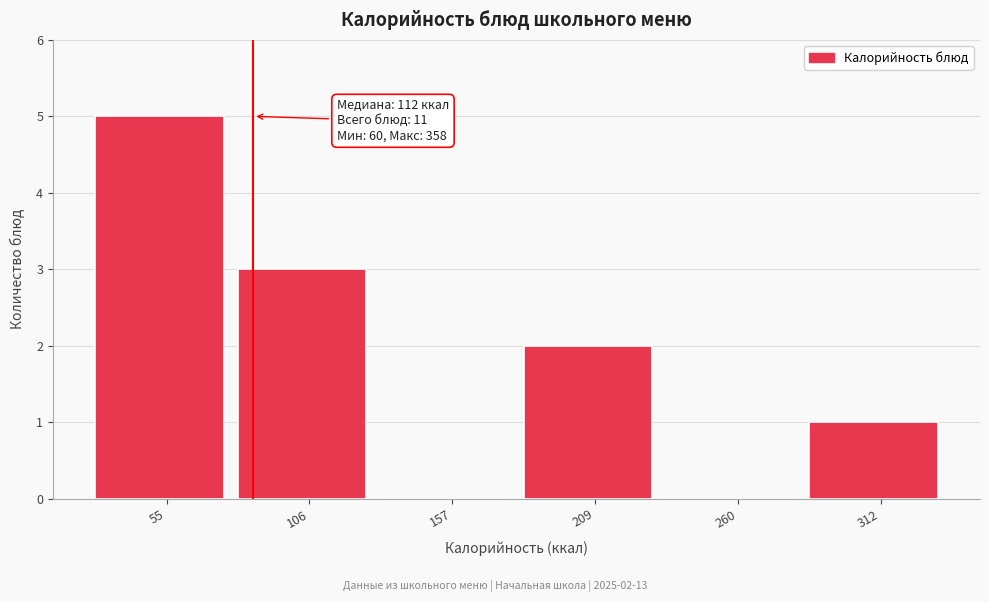

Reading left to right, transcribe all the data shown in this chart.

55=5	106=3	157=0	209=2	260=0	312=1